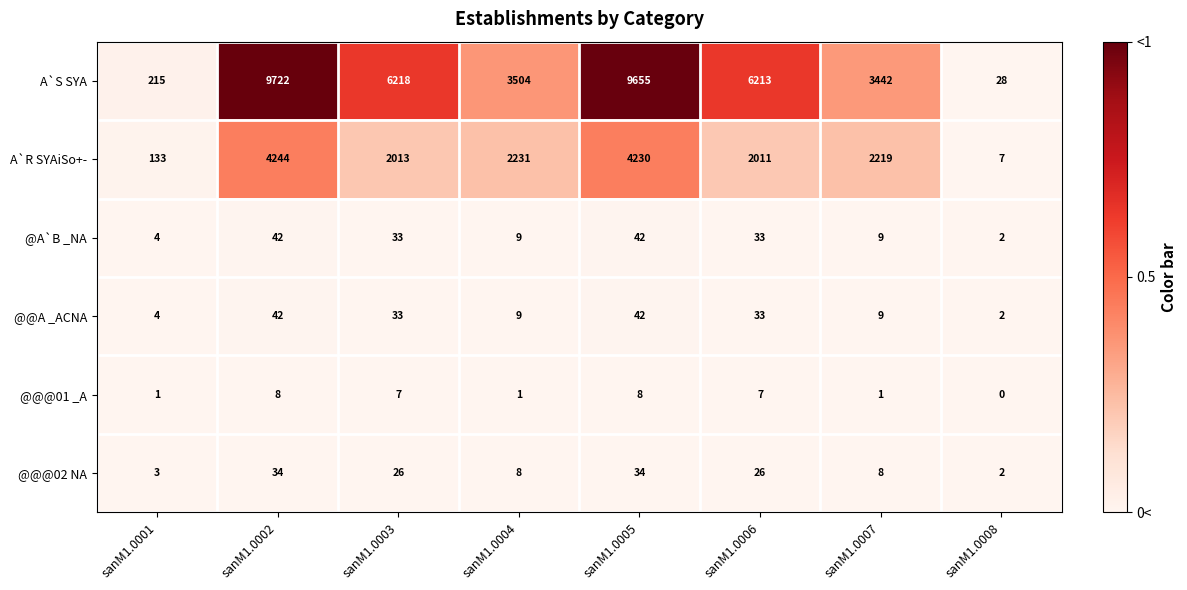

Between sanM1.0006 and sanM1.0008, which series saw the biggest shift?

A`S SYA